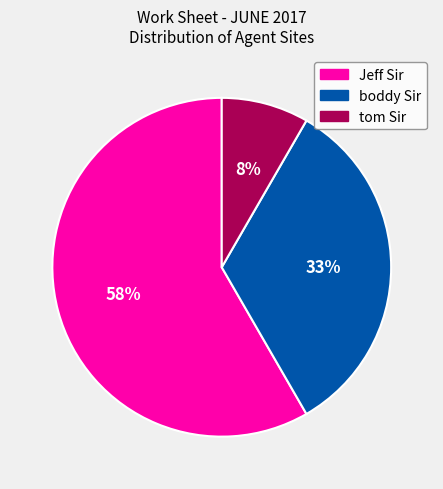

Does Jeff Sir account for over 50% of the chart?

Yes